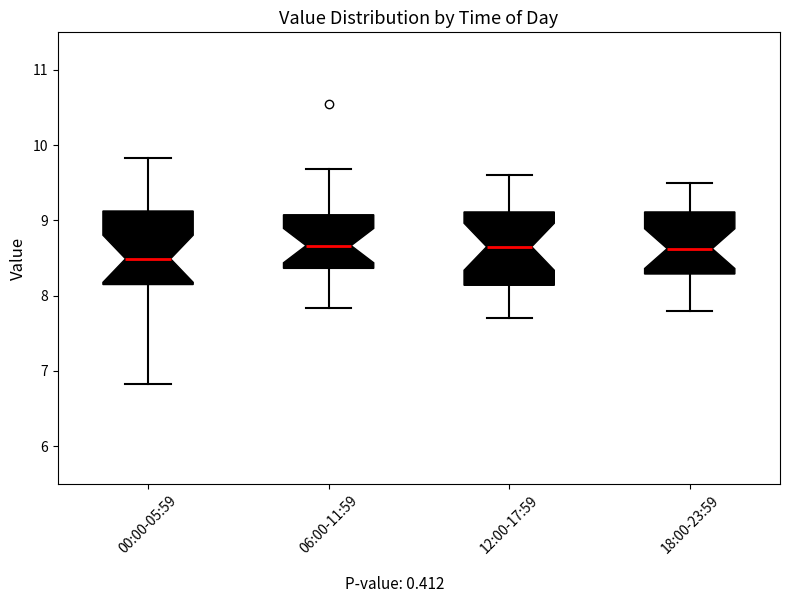

Where does the upper whisker of the box for 18:00-23:59 end on the y-axis? The values are not printed on the chart, so give them approximately, as read against the axis.

9.5